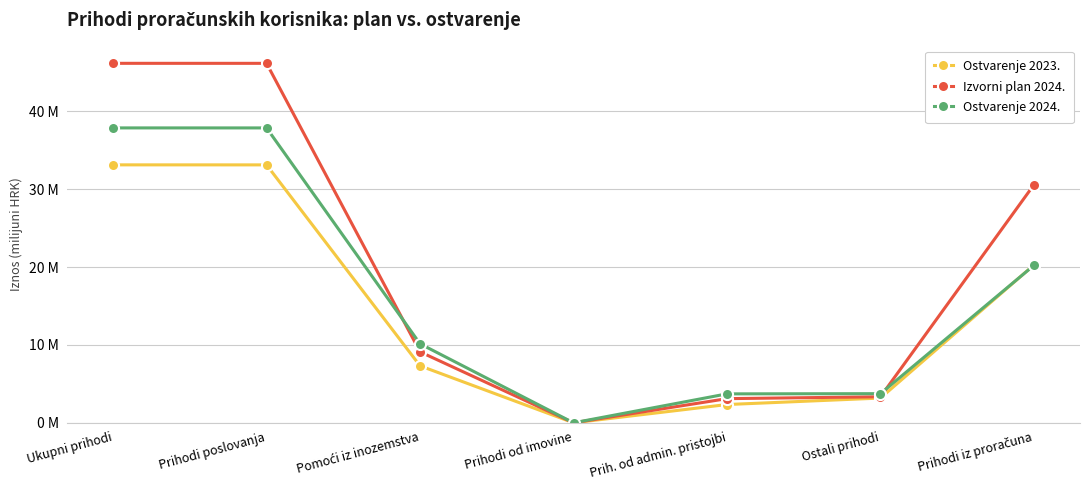

Is this an area chart (filled region under the line)?

No